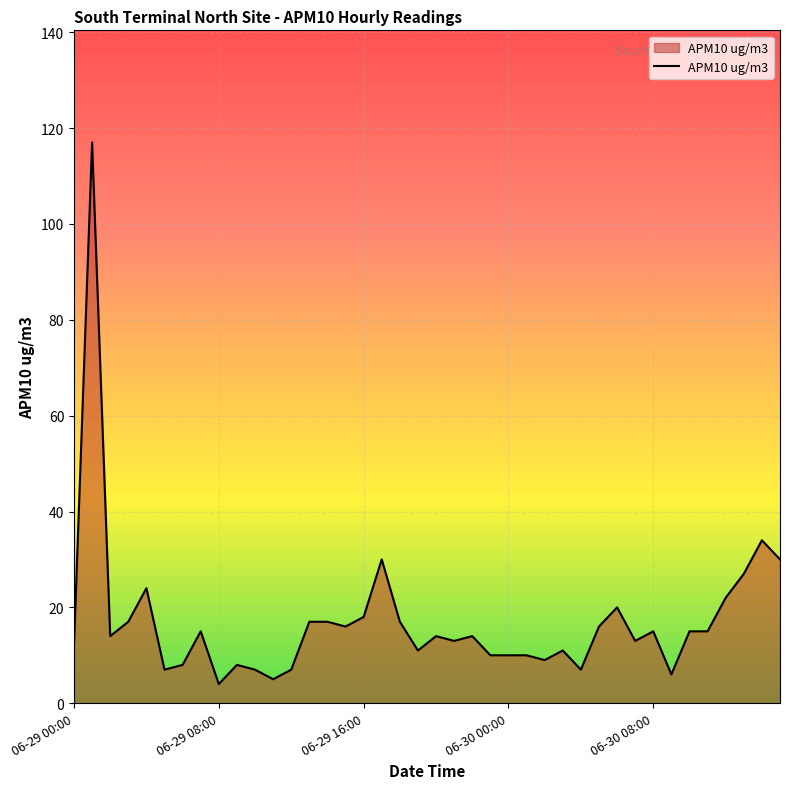

What is the maximum value shown in the chart?

117